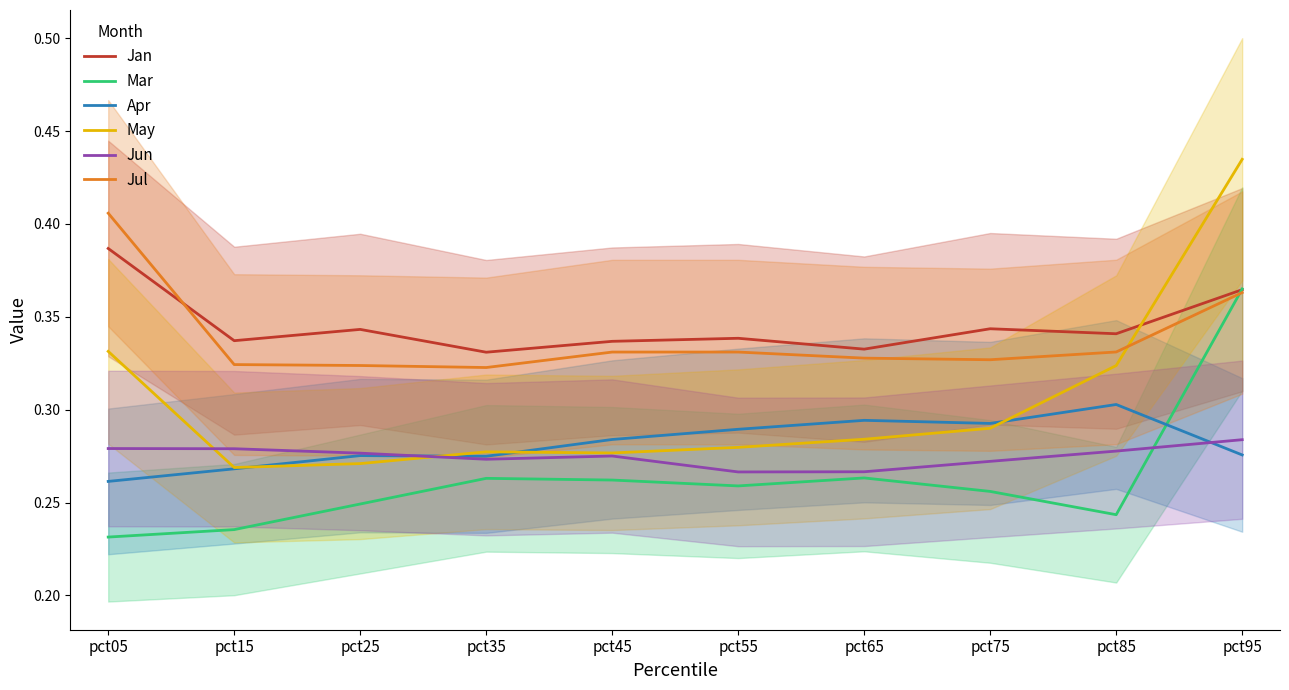

How many Jun values are between 0 and 1?

10